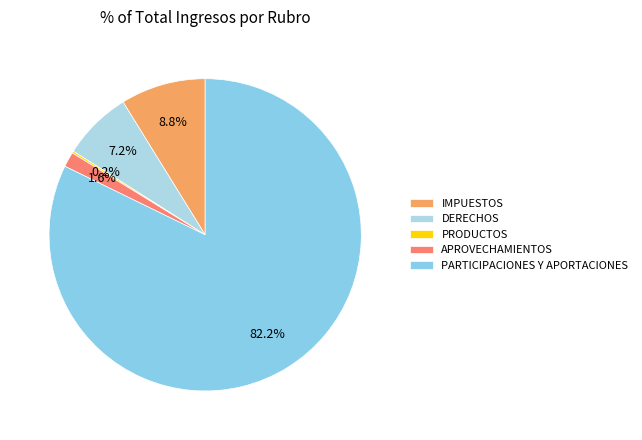

Does PARTICIPACIONES Y APORTACIONES represent more than half of the total?

Yes